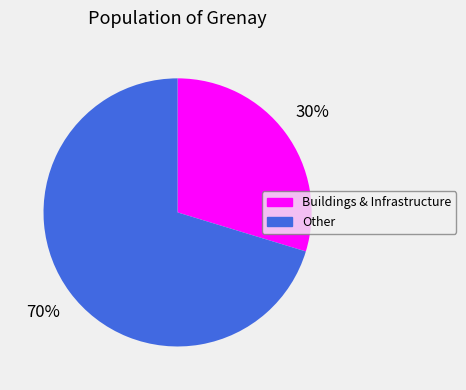

Is Buildings & Infrastructure the majority of the pie?

No